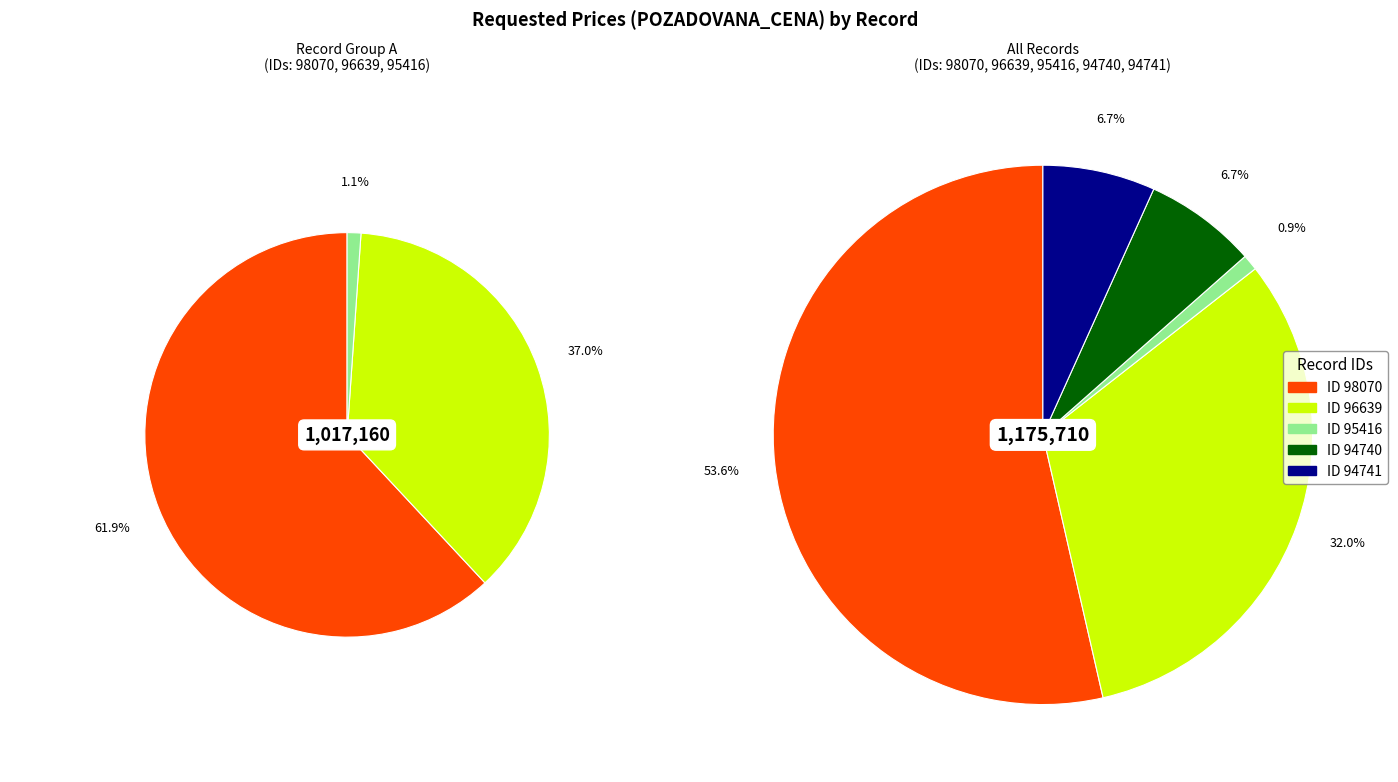

Is there a majority slice in this chart?

Yes